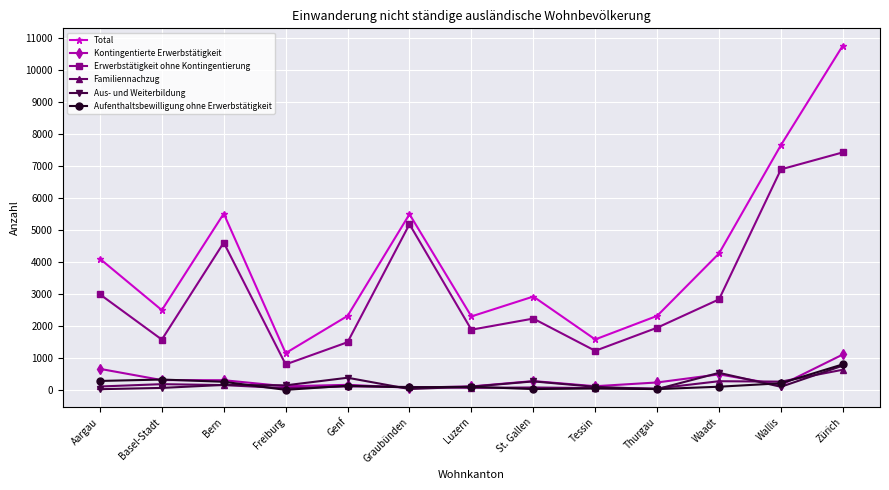

True or false: Kontingentierte Erwerbstätigkeit and Total cross at least once.

False